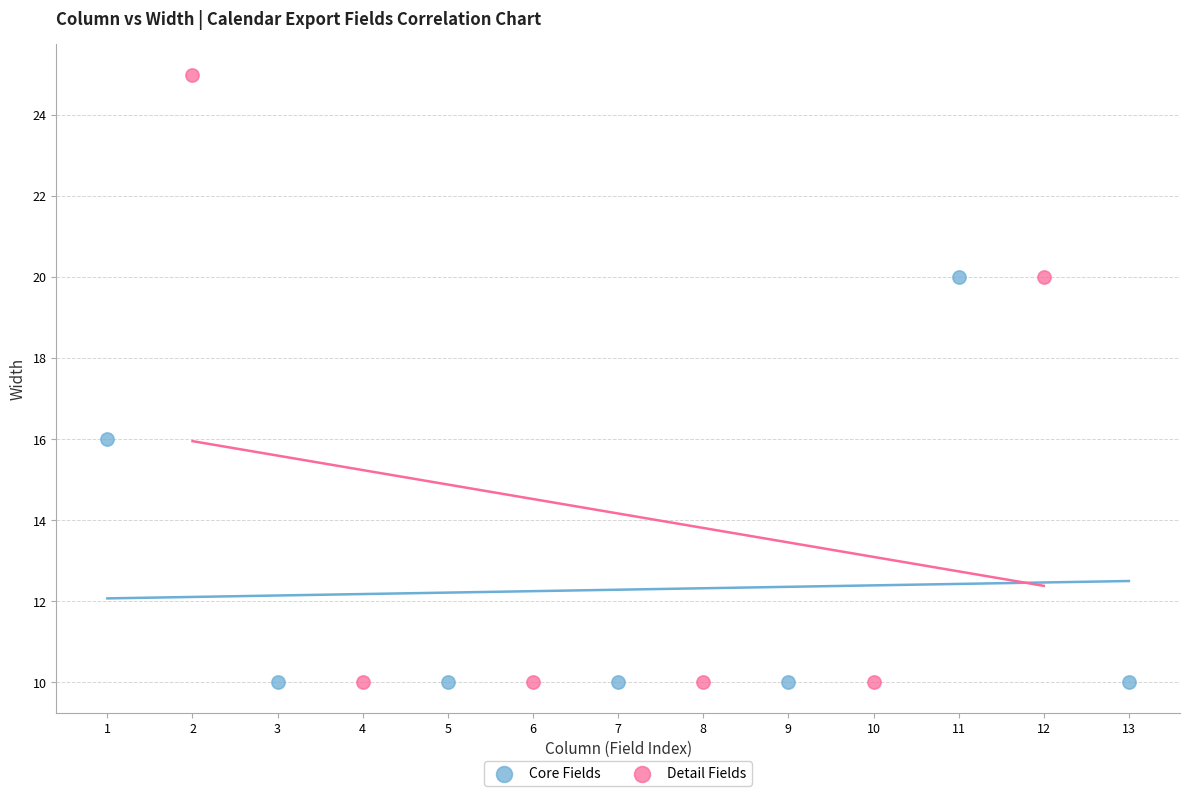

Which series reaches the maximum Y coordinate?

Detail Fields